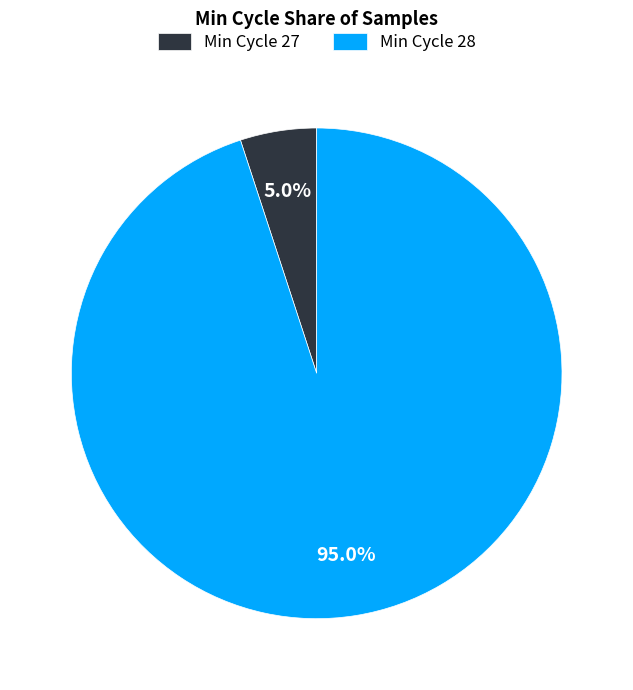

Which has a higher value, Min Cycle 27 or Min Cycle 28?

Min Cycle 28